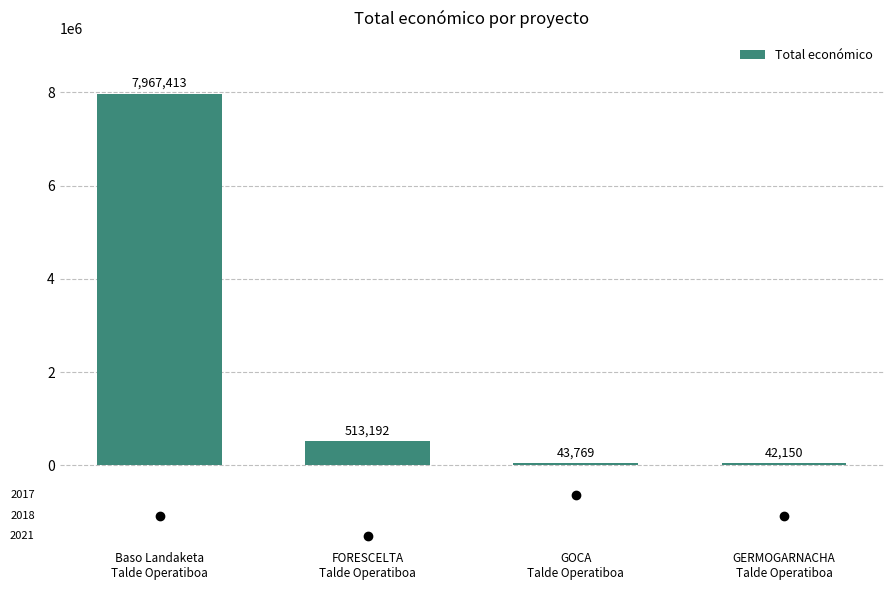

What is the difference between the maximum and second lowest values?

7923644